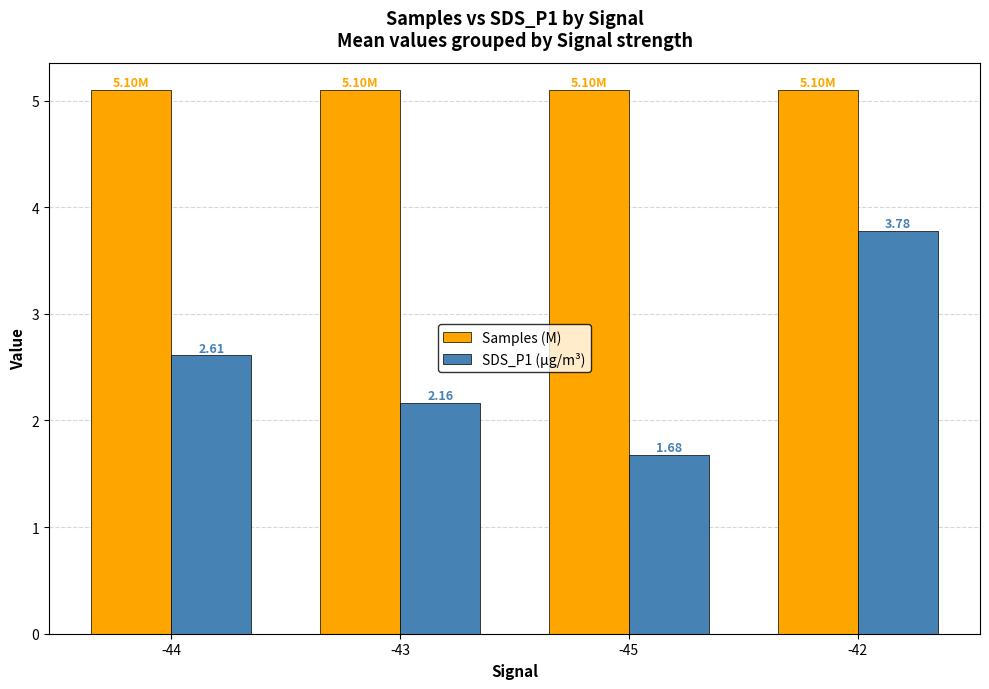

What is the difference between the highest and lowest values at -44?

2.5